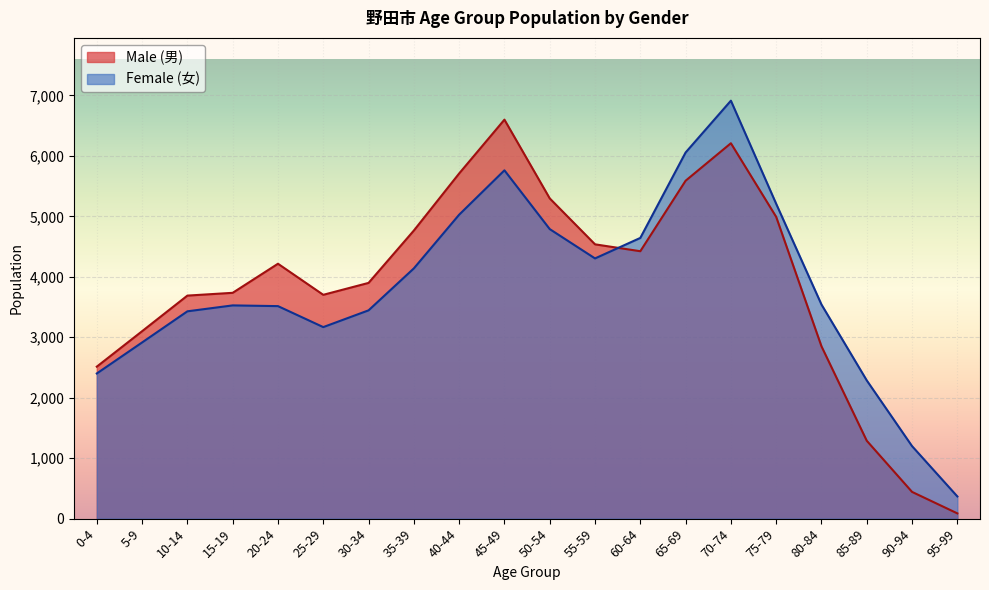

True or false: Female (女) has a value of 6776 at 55-59.

False